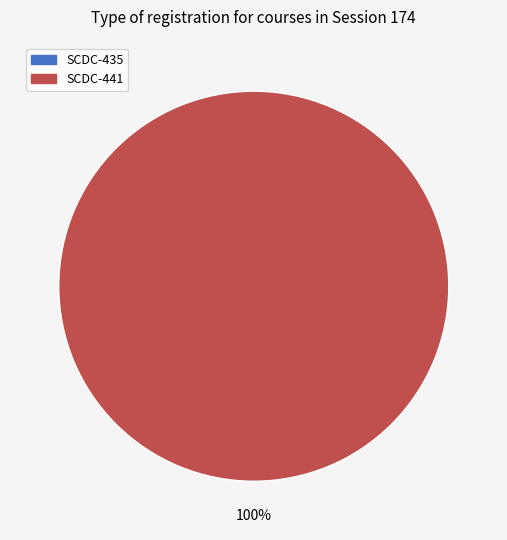

Count the number of slices in the pie.

1